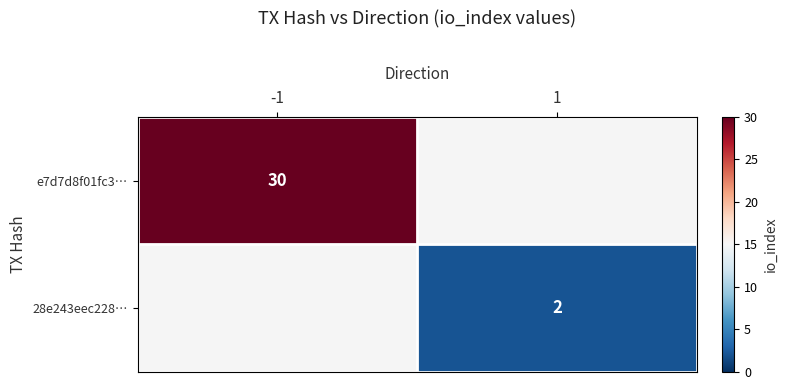

What is the maximum value shown in the chart?

30.0